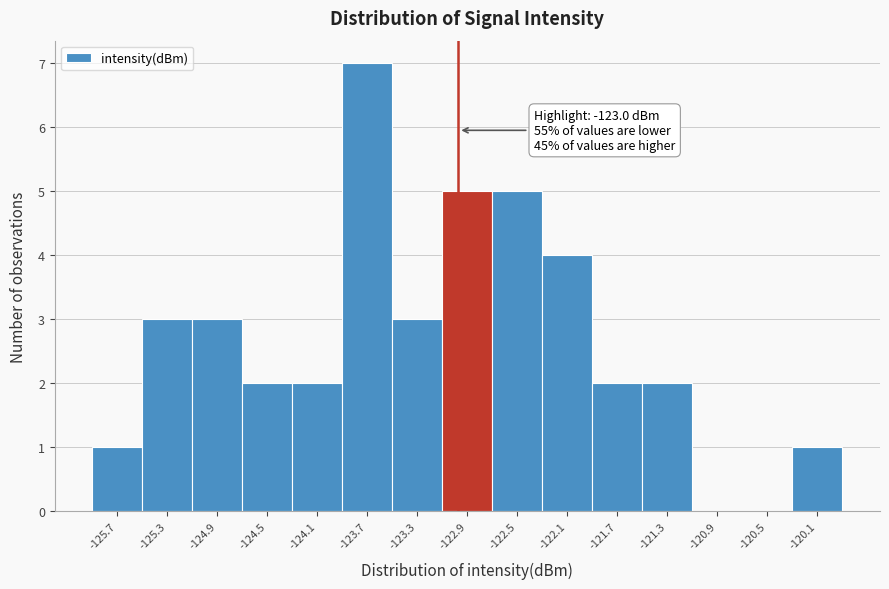

Which range on the x-axis has the tallest bar?

-123.90 to -123.50